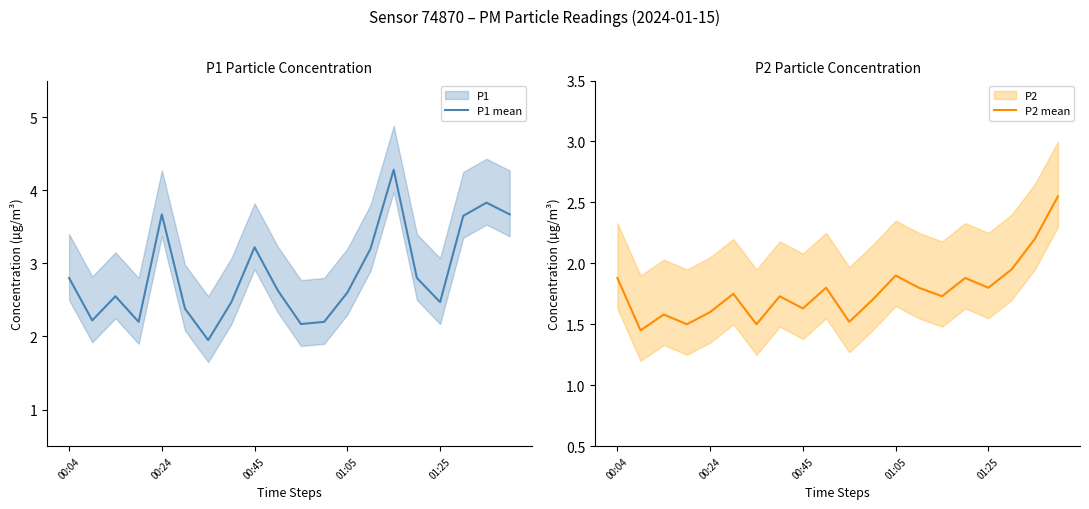

Which series has the largest total across all categories?

P1 mean